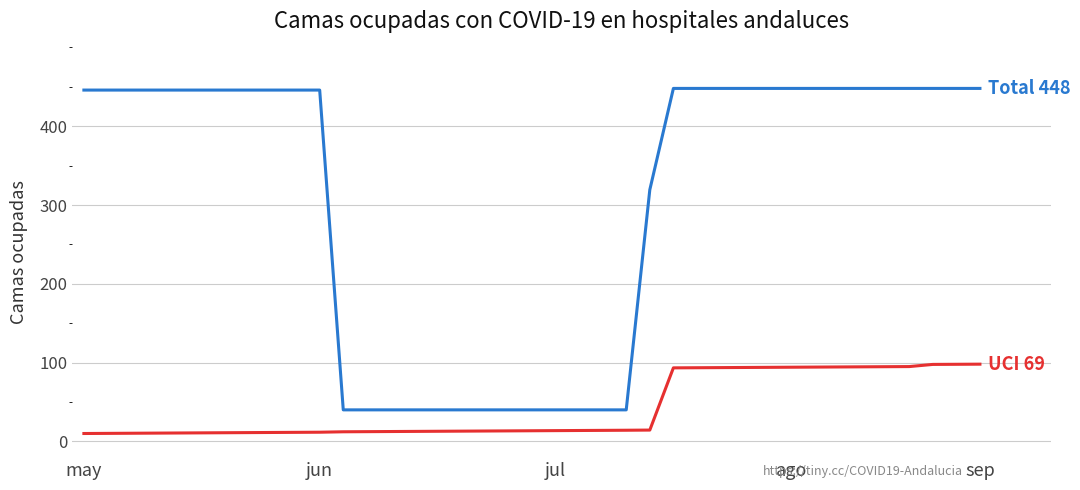

What is the greatest value displayed?

448.0